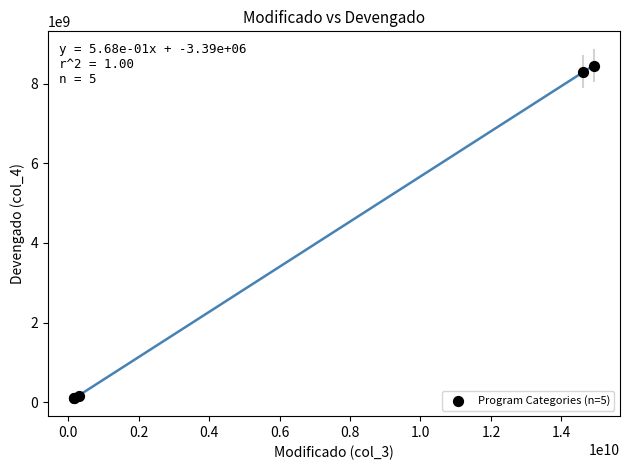

What Y value in the scatter plot is closest to 4277134235?

8296693533.8